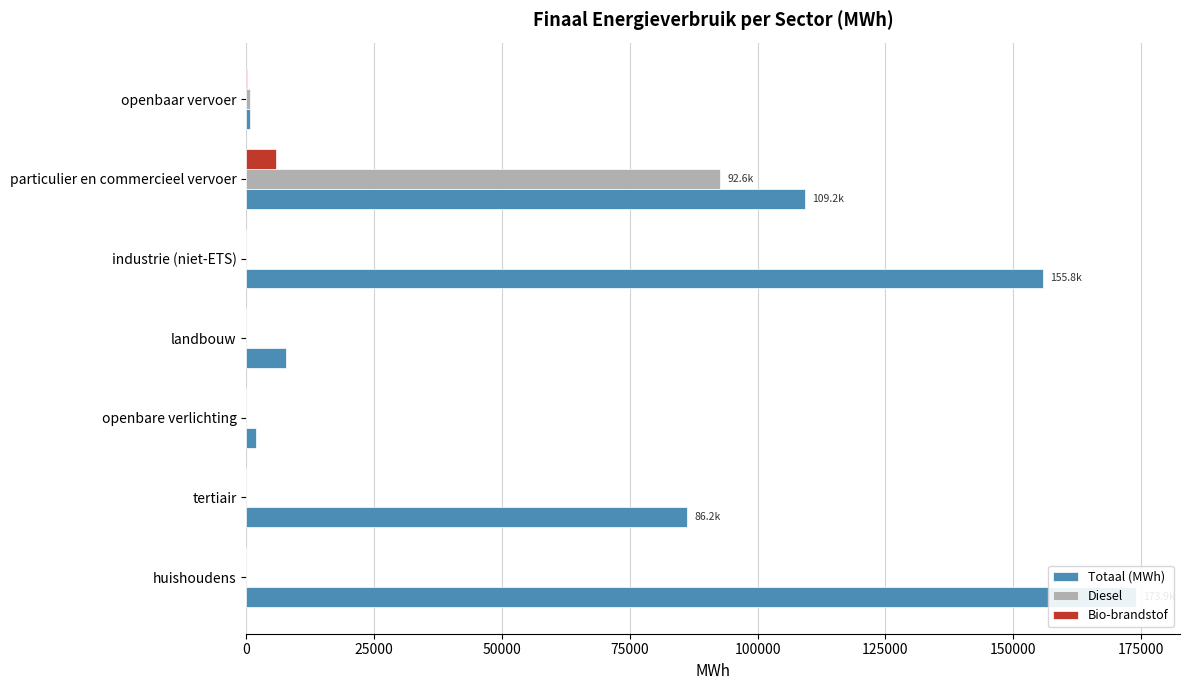

At how many categories does at least one series exceed 46462?

4